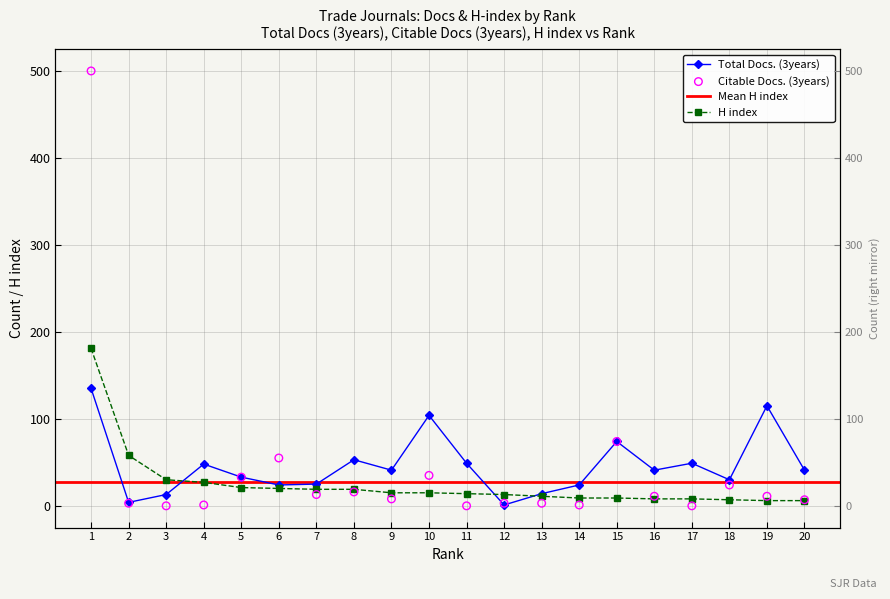

Which series has the widest spread of Y values?

Citable Docs. (3years)